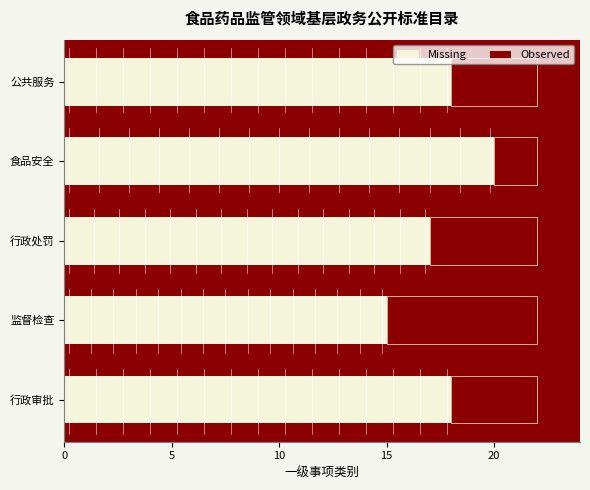

The value of Missing at 行政审批 is 29. True or false?

False